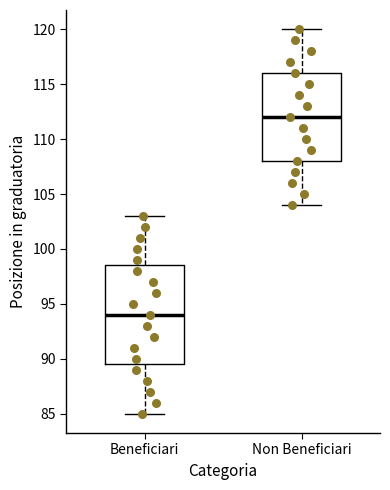

Which box has the lowest median line?

Beneficiari